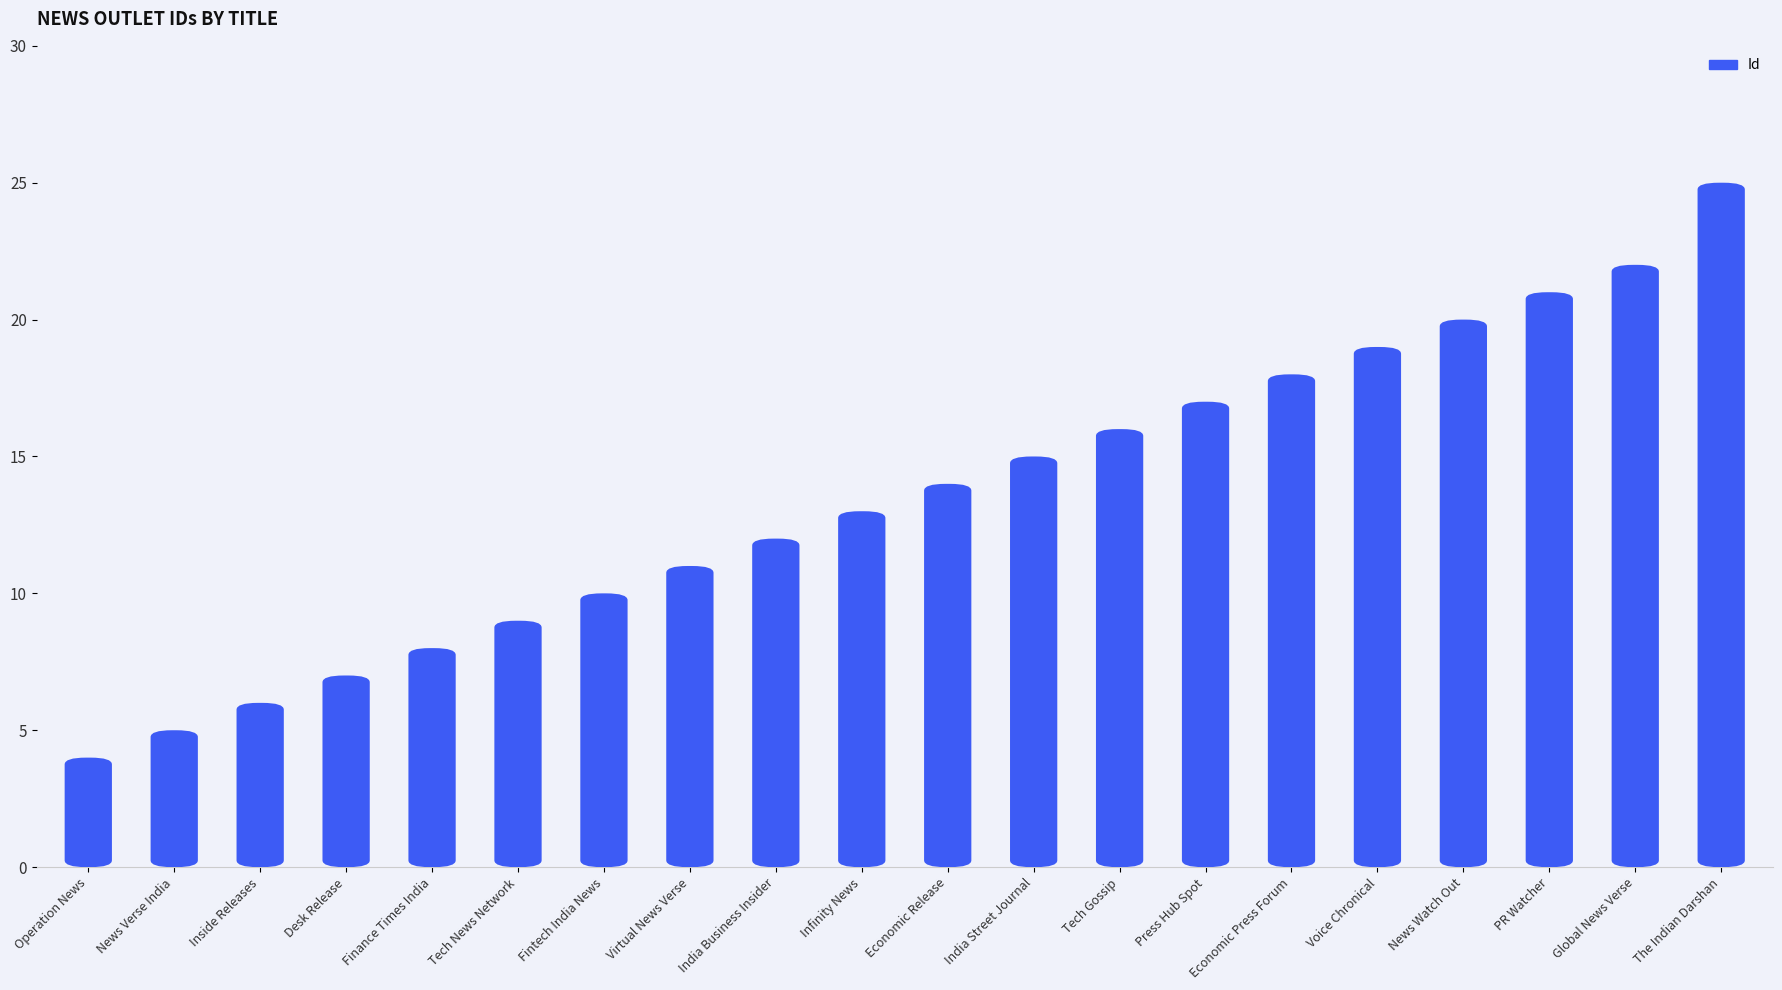

What is the greatest value displayed?

25